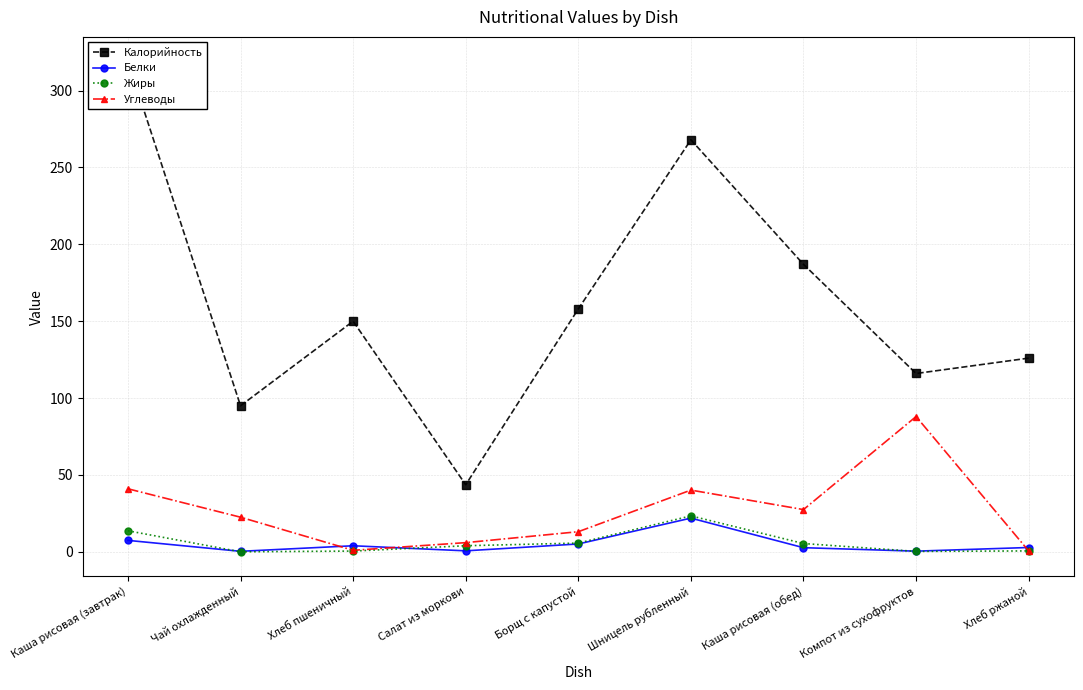

What is the difference between the Жиры values at Борщ с капустой and Компот из сухофруктов?

5.4